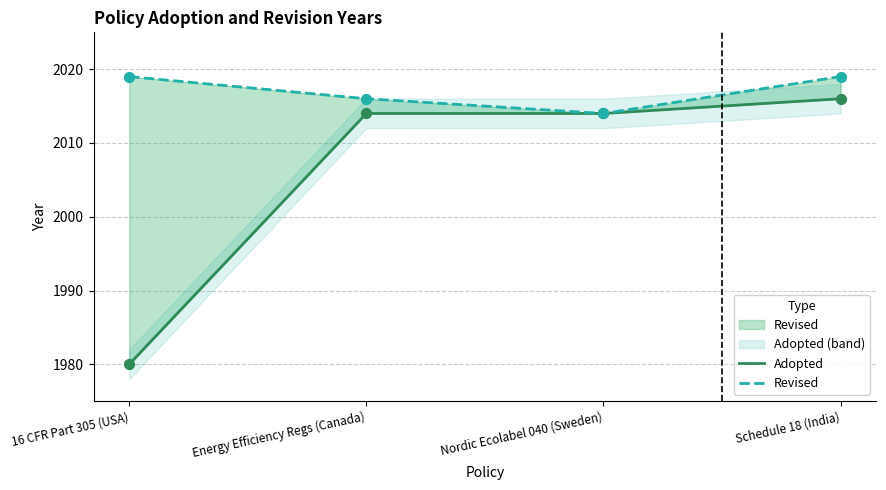

Which series reaches the minimum Y coordinate?

Adopted